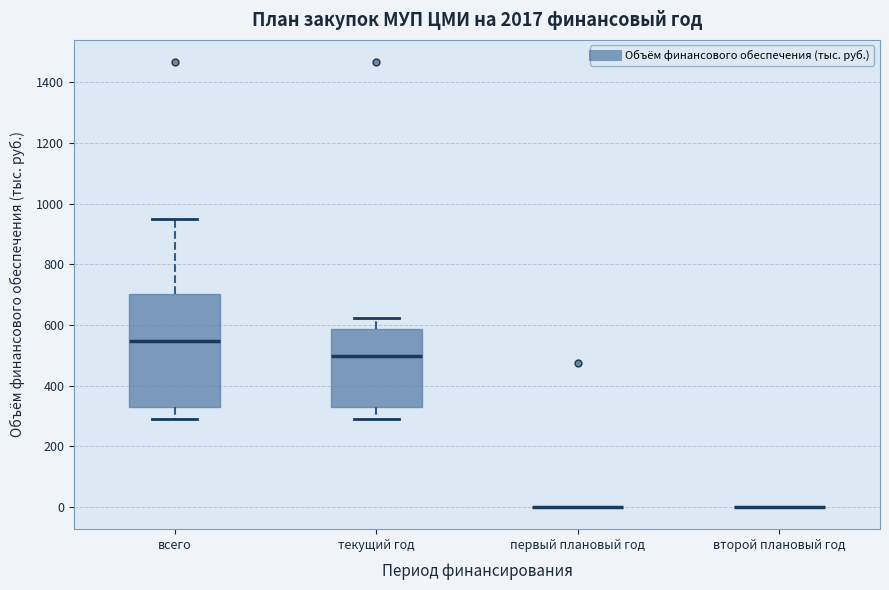

Comparing the boxes themselves (not the whiskers), which one is the tallest?

всего